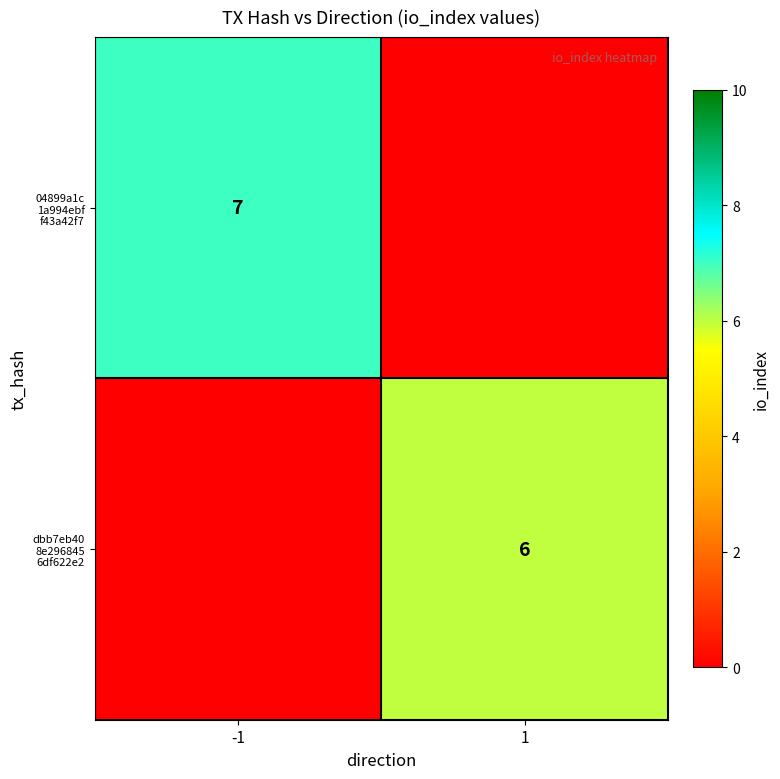

Which series has the largest range (max minus min)?

04899a1c 1a994ebf f43a42f7